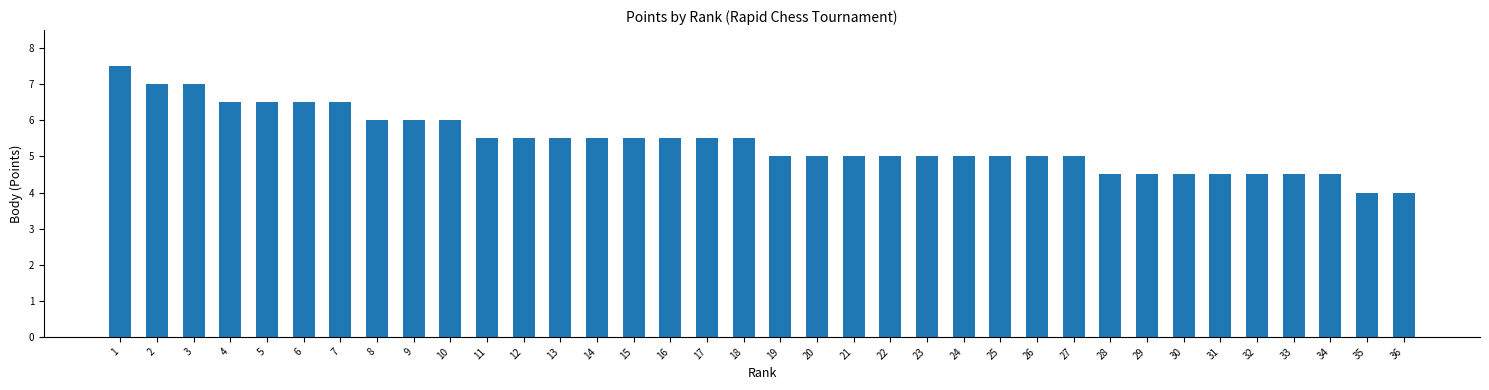

What value does the data have at 35?

4.0